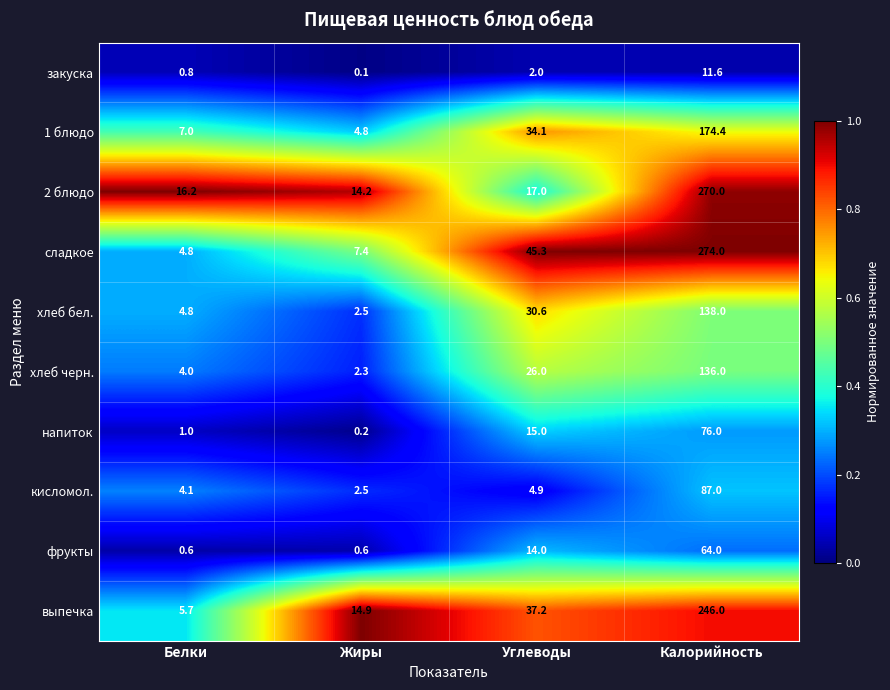

Which category has the lowest value in the закуска series?

Жиры